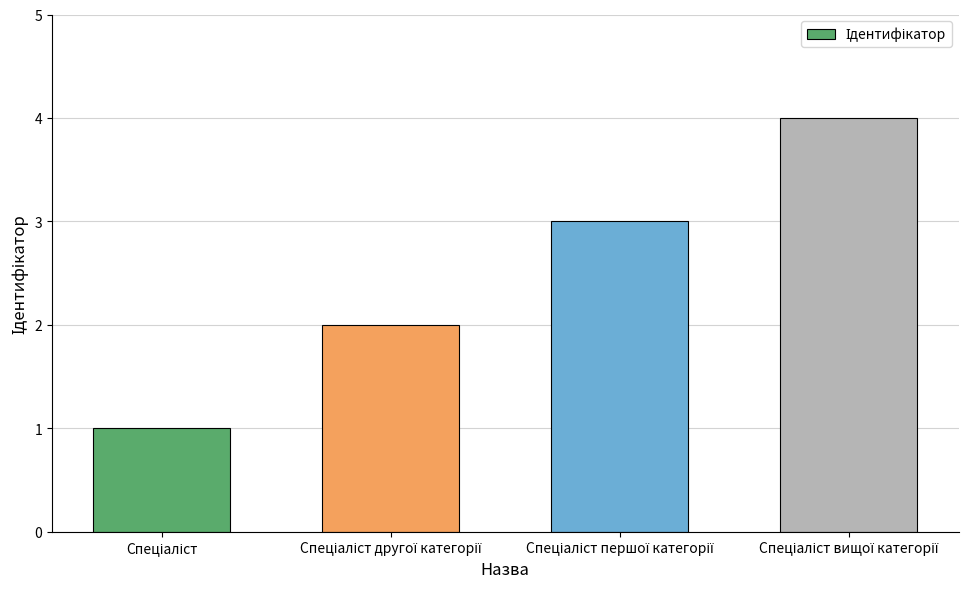

Does the chart contain stacked bars?

No